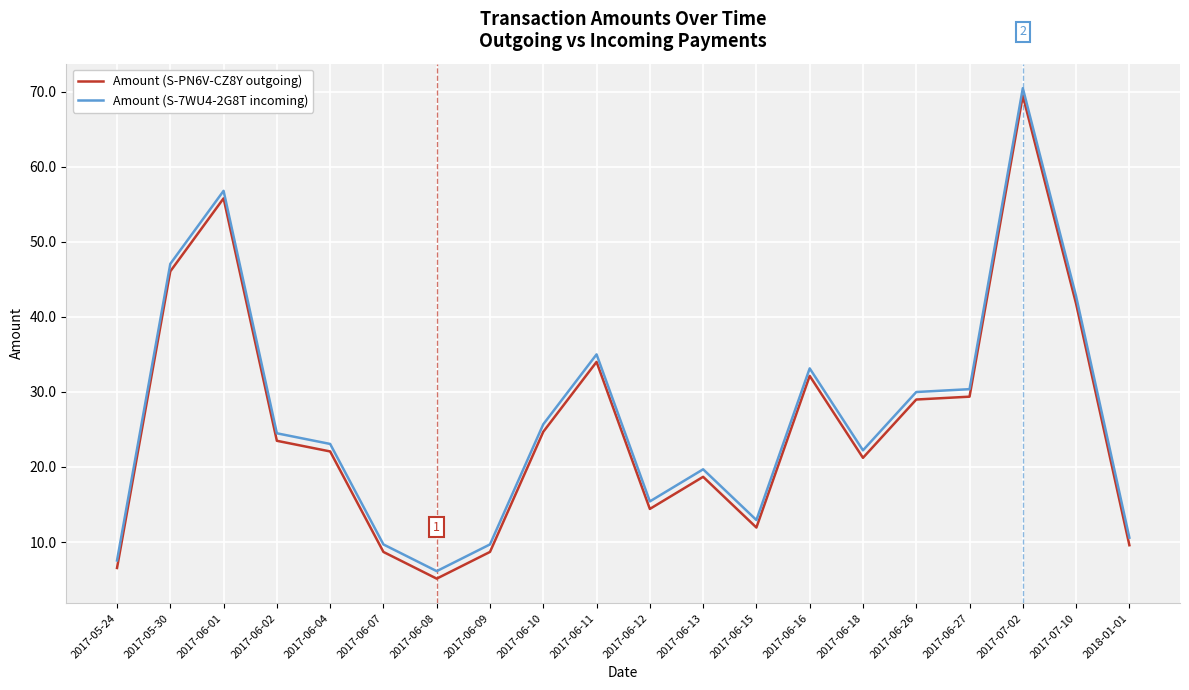

Rank the series by their maximum value, from highest to lowest.

Amount (S-7WU4-2G8T incoming), Amount (S-PN6V-CZ8Y outgoing)